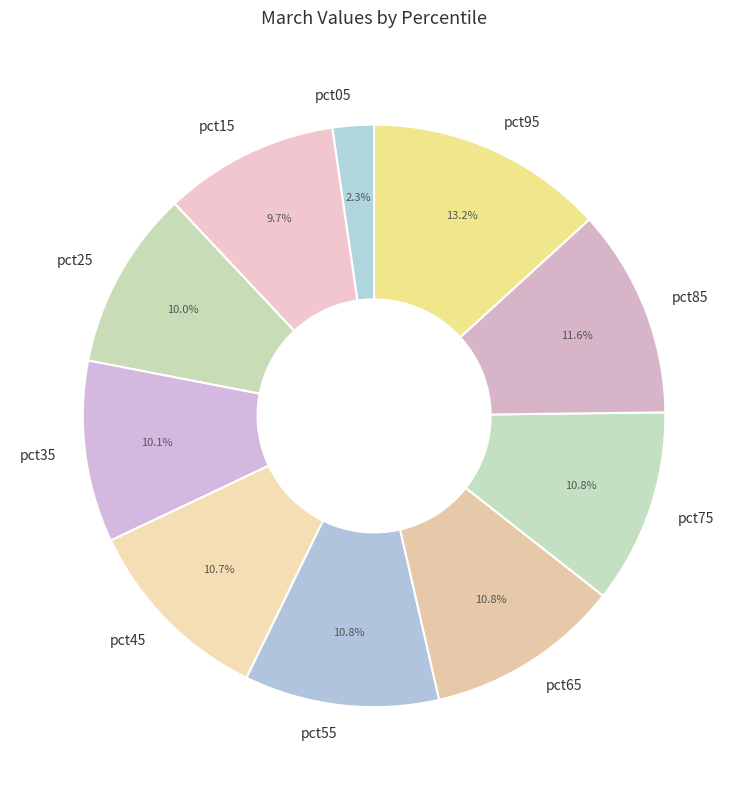

Which category has the smallest portion of the pie?

pct05